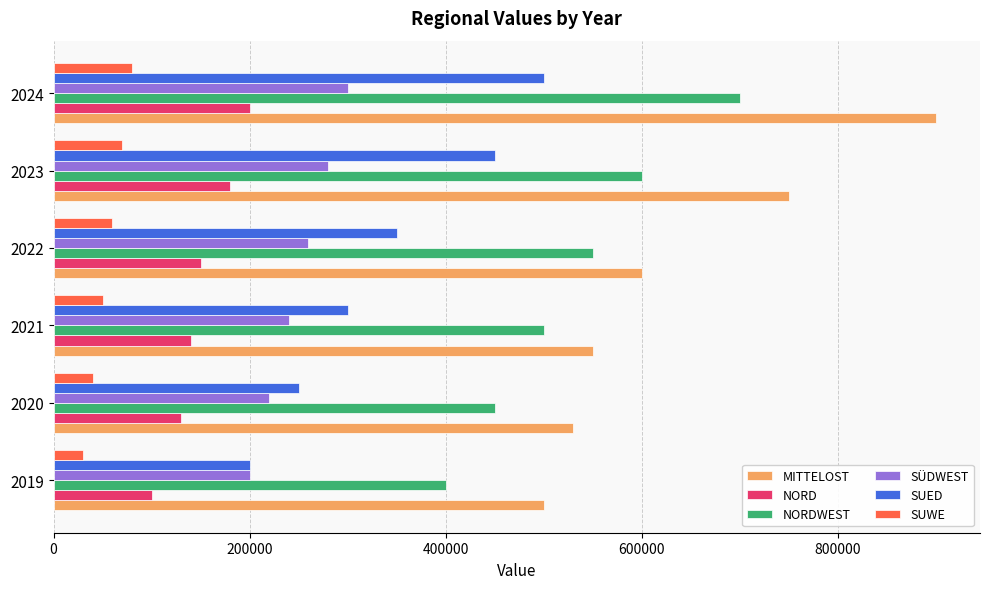

Which series has the largest total across all categories?

MITTELOST